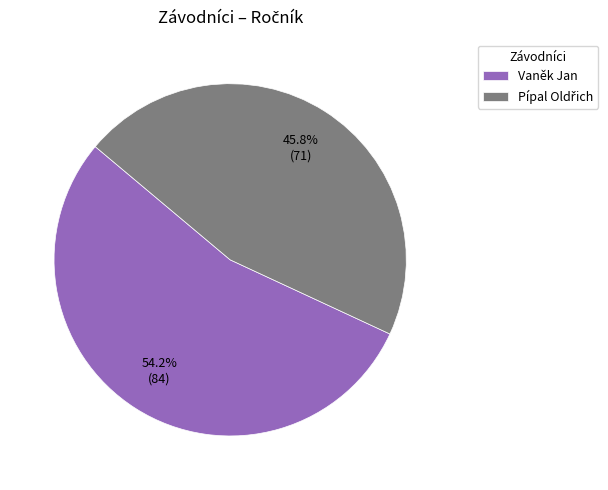

Does Vaněk Jan represent more than half of the total?

Yes